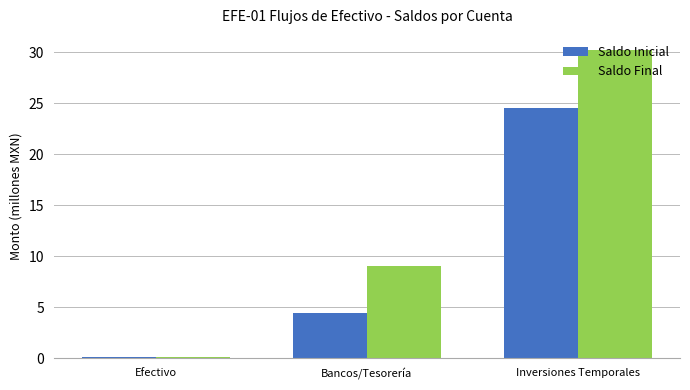

At how many categories does at least one series exceed 14?

1